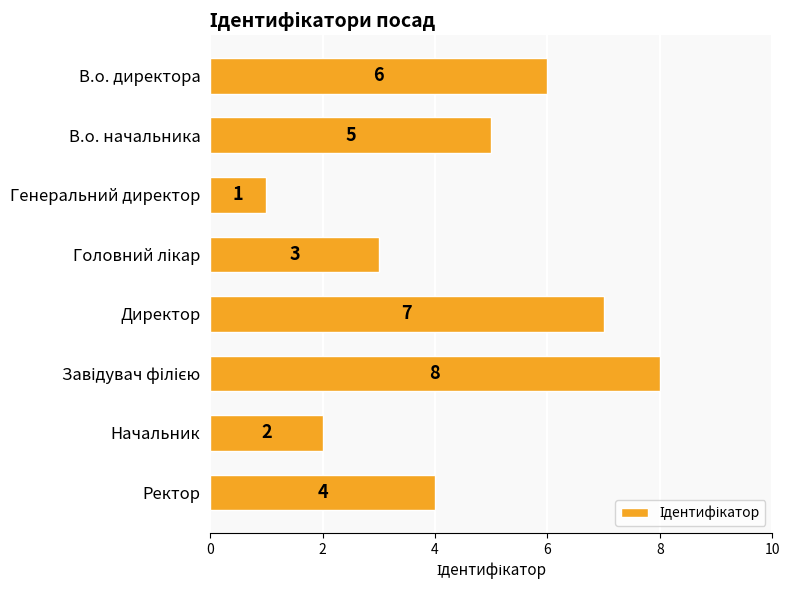

What is the label of the 8th bar from the top?

Ректор